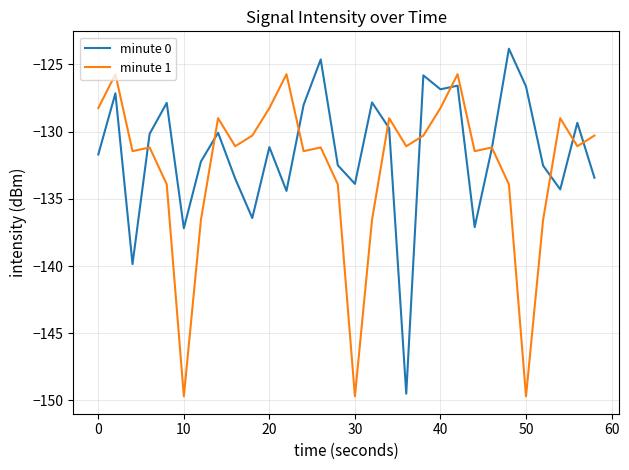

What is the smallest value displayed?

-149.7